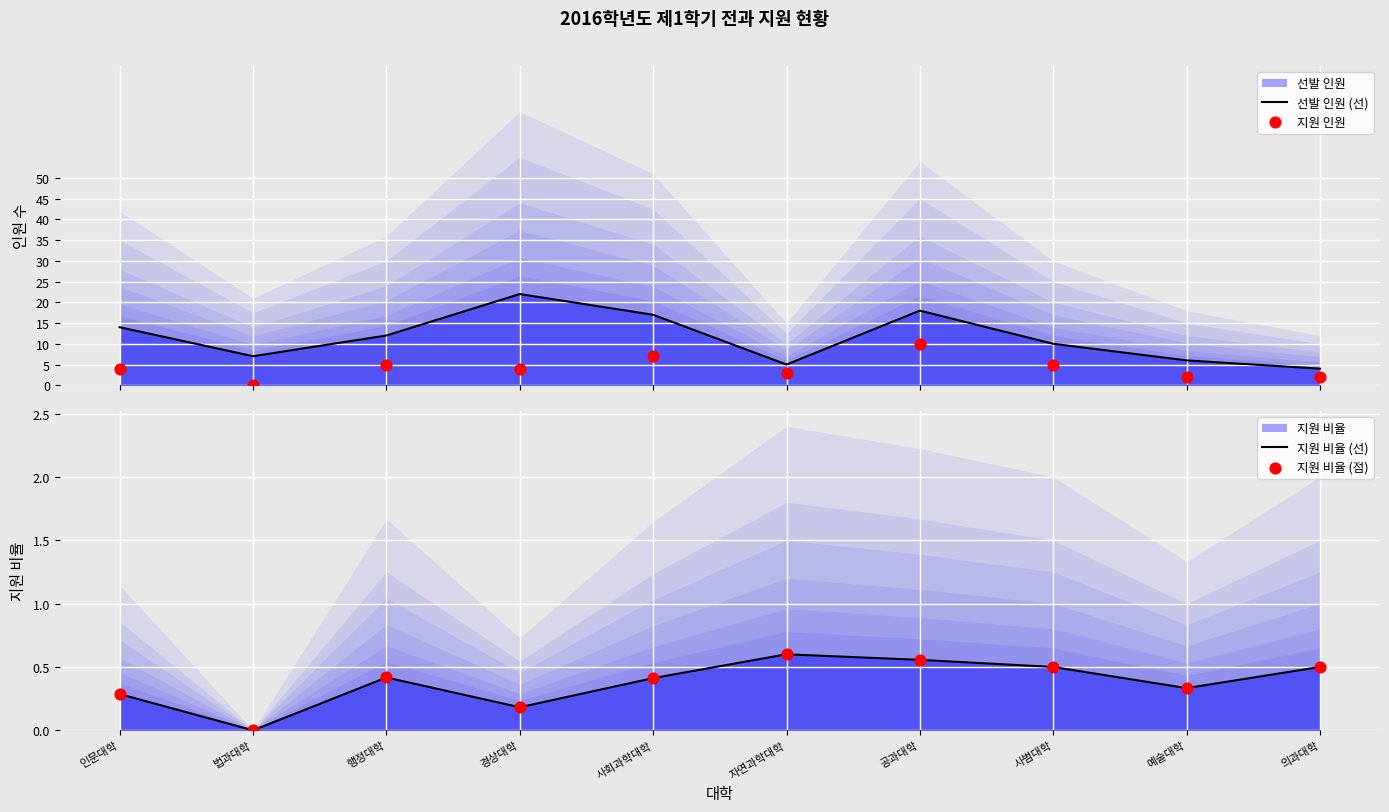

Is the value of 지원 비율 (선) at 사범대학 greater than the value of 지원 인원 at 공과대학?

No